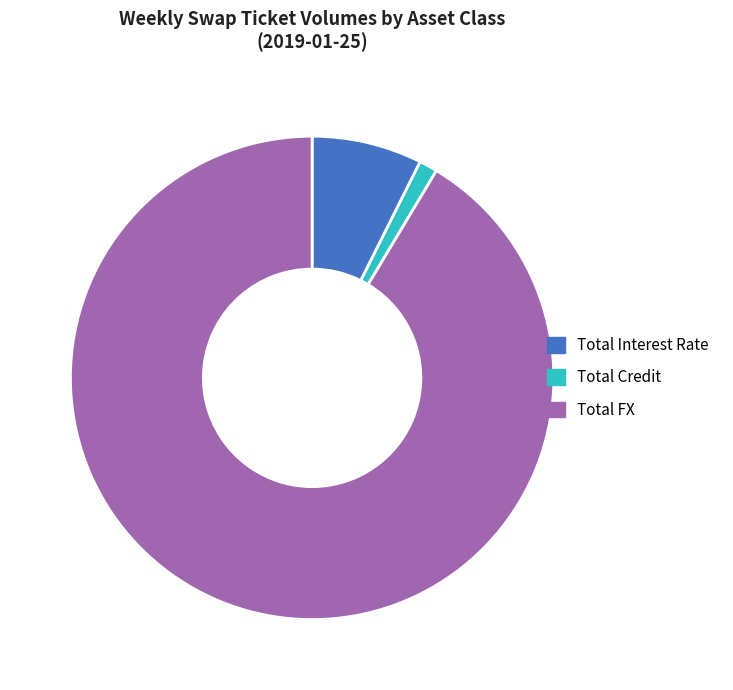

Count the number of slices in the pie.

3